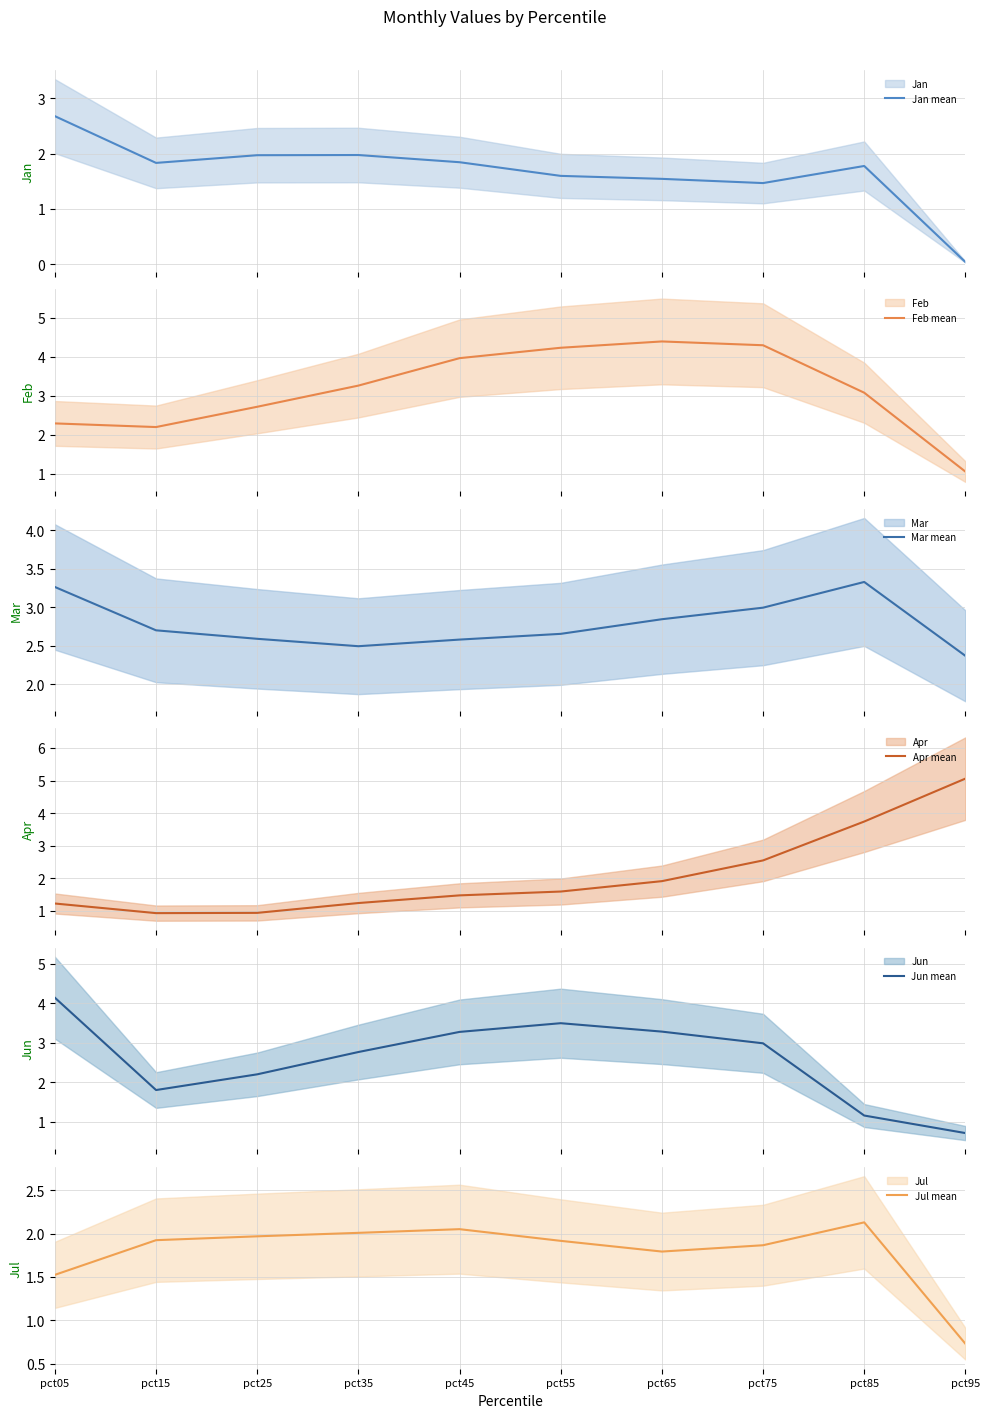

Reading left to right, extract all data points from this chart.

Jan mean: 2.7	1.8	2.0	2.0	1.8	1.6	1.5	1.5	1.8	0.0
Feb mean: 2.3	2.2	2.7	3.3	4.0	4.2	4.4	4.3	3.1	1.1
Mar mean: 3.3	2.7	2.6	2.5	2.6	2.7	2.8	3.0	3.3	2.4
Apr mean: 1.2	0.9	0.9	1.2	1.5	1.6	1.9	2.6	3.7	5.1
Jun mean: 4.1	1.8	2.2	2.8	3.3	3.5	3.3	3.0	1.2	0.7
Jul mean: 1.5	1.9	2.0	2.0	2.1	1.9	1.8	1.9	2.1	0.7